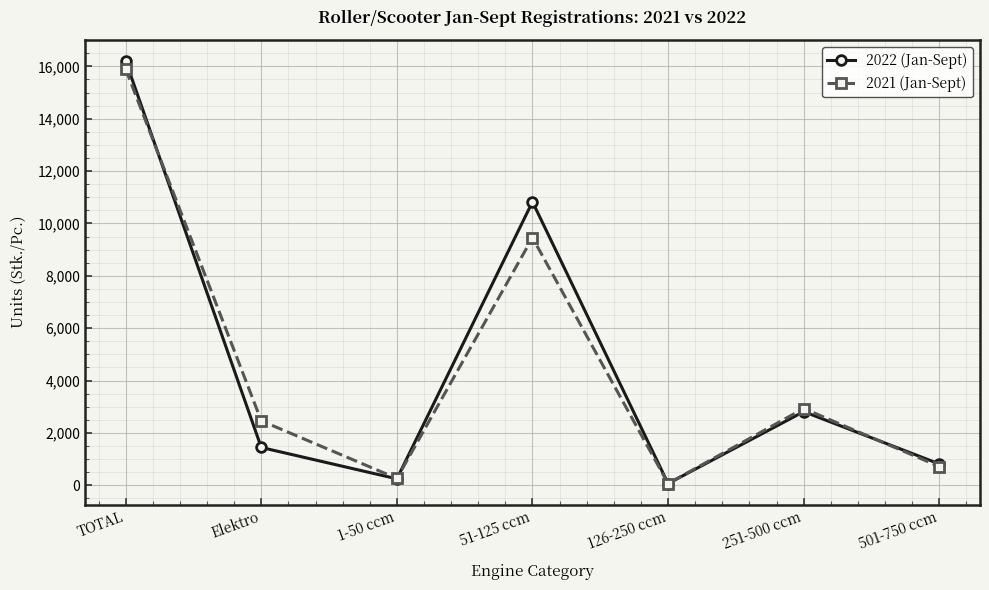

What is the value of the 2022 (Jan-Sept) point at the 6th from the left?

2813